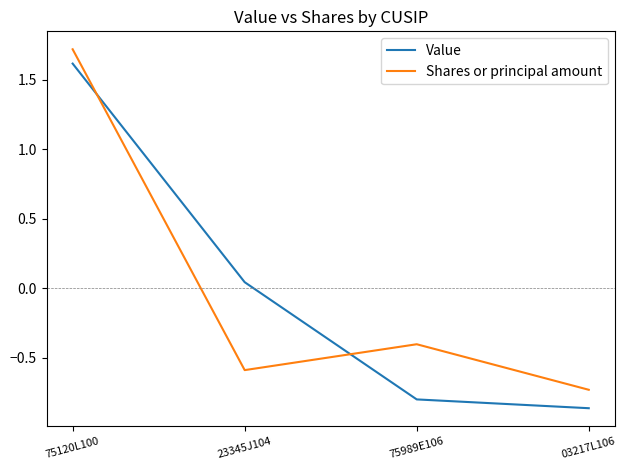

What position from the left is 03217L106?

4